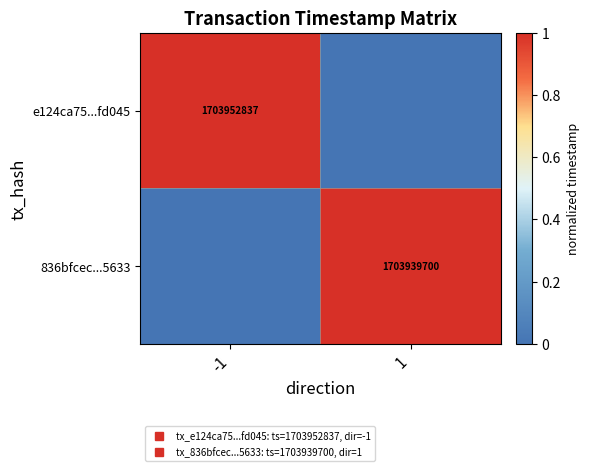

At which category is the sum across all series the highest?

-1